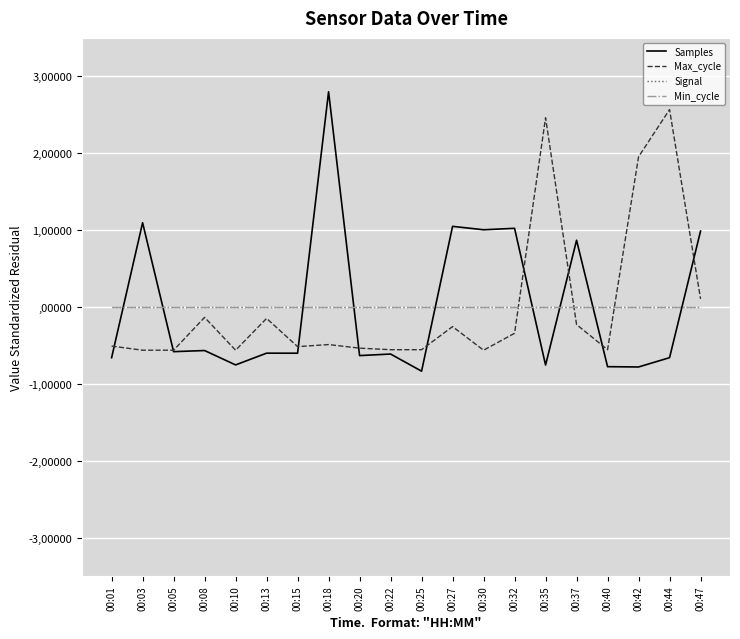

Is this an area chart (filled region under the line)?

No